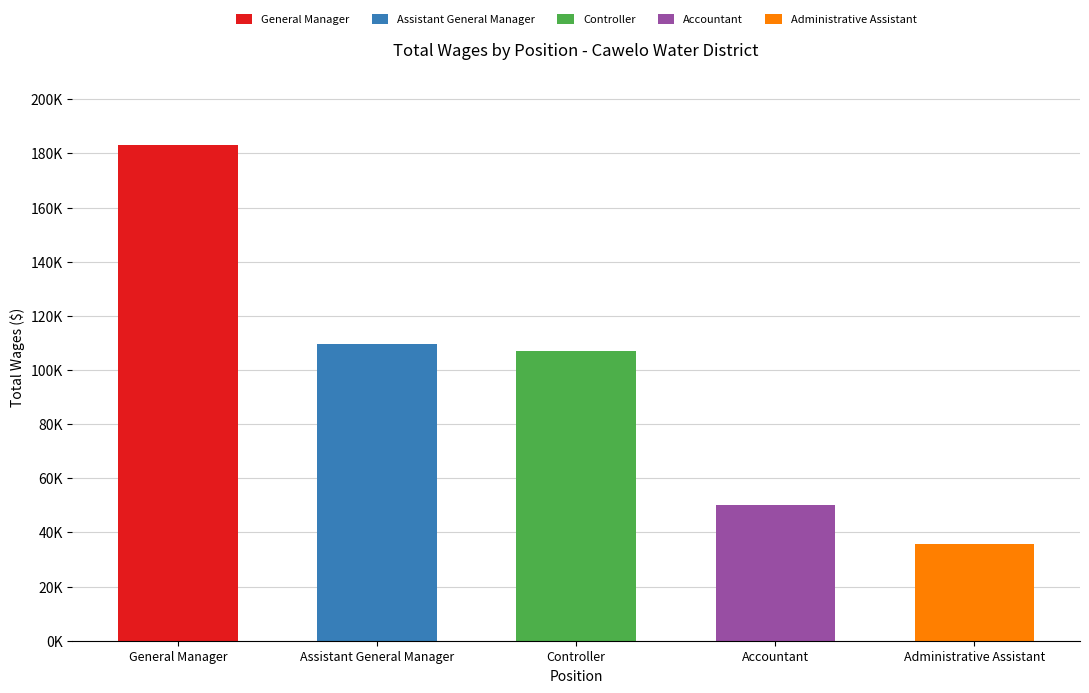

Are the bars horizontal?

No